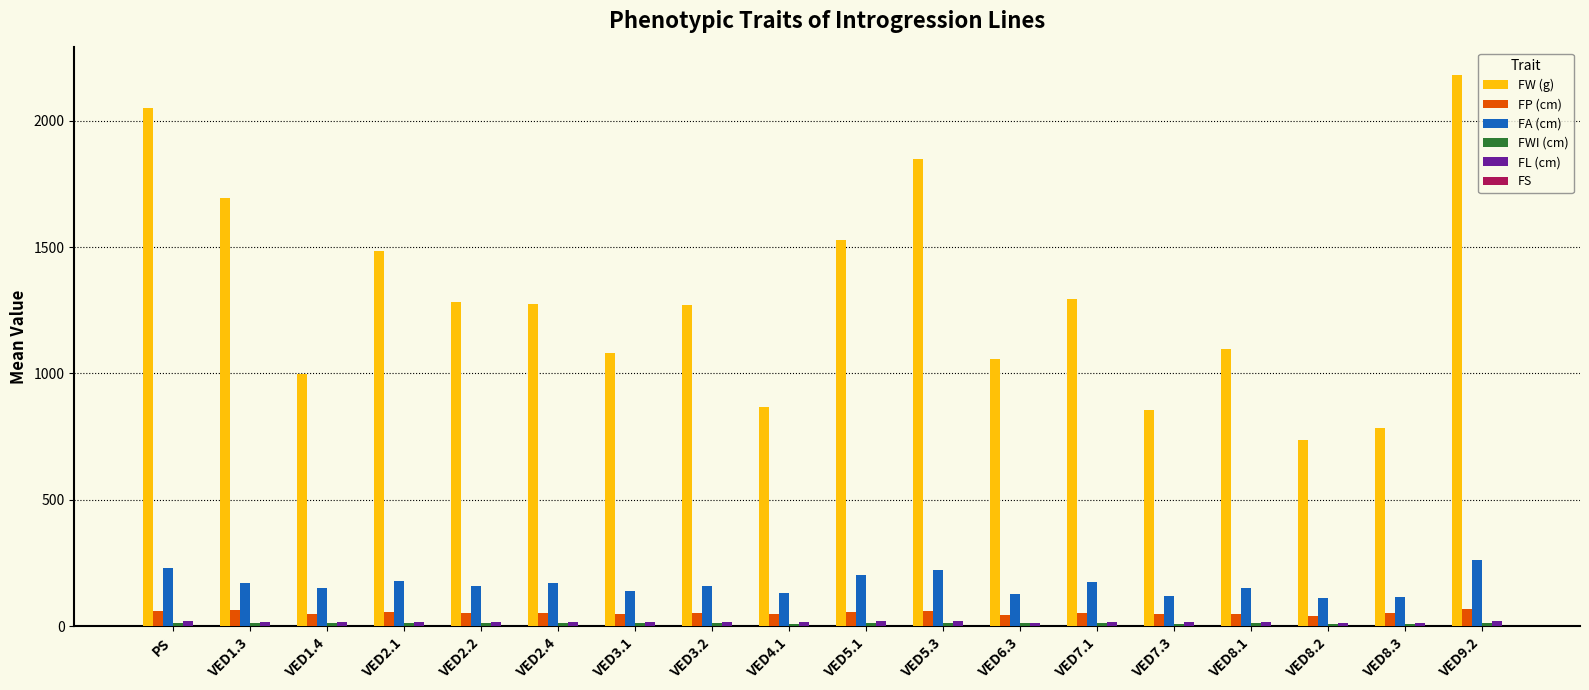

Which series has the largest total across all categories?

FW (g)